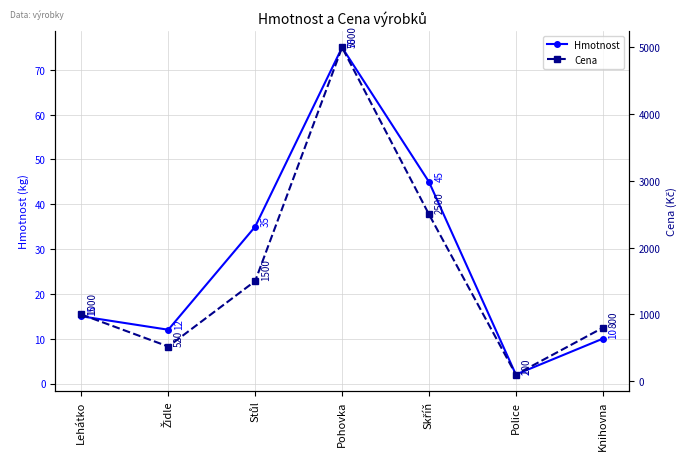

What is the difference between the second highest and minimum values in the Hmotnost series?

43